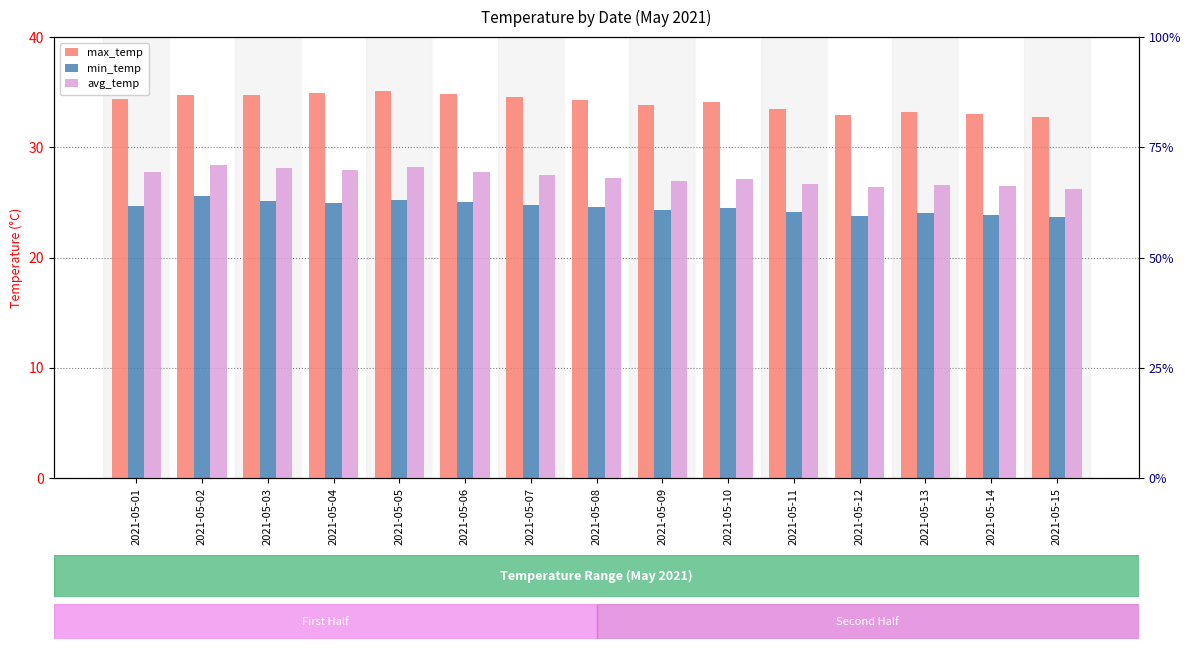

Reading left to right, list all the values displayed in this chart.

max_temp: 34.4	34.7	34.7	34.9	35.1	34.8	34.6	34.3	33.8	34.1	33.5	32.9	33.2	33.0	32.7
min_temp: 24.7	25.6	25.1	24.9	25.2	25.0	24.8	24.6	24.3	24.5	24.1	23.8	24.0	23.9	23.7
avg_temp: 27.8	28.4	28.1	27.9	28.2	27.8	27.5	27.2	26.9	27.1	26.7	26.4	26.6	26.5	26.2